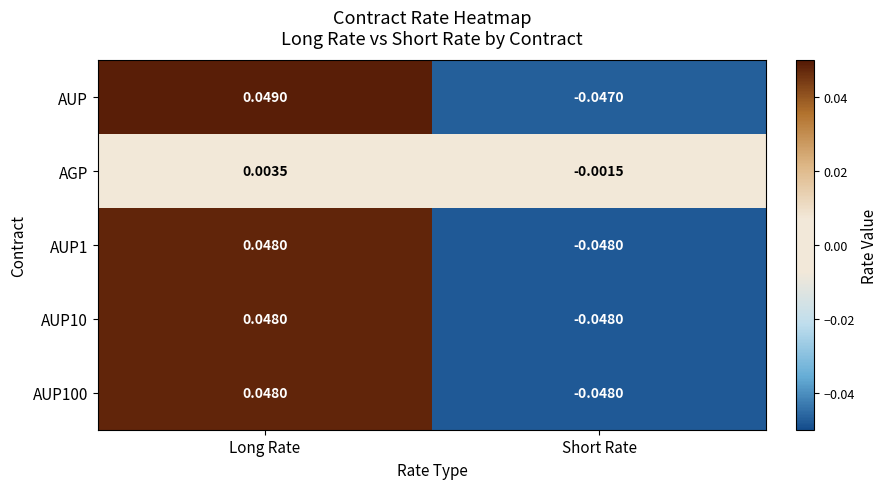

At which label does AUP first exceed 0?

Long Rate